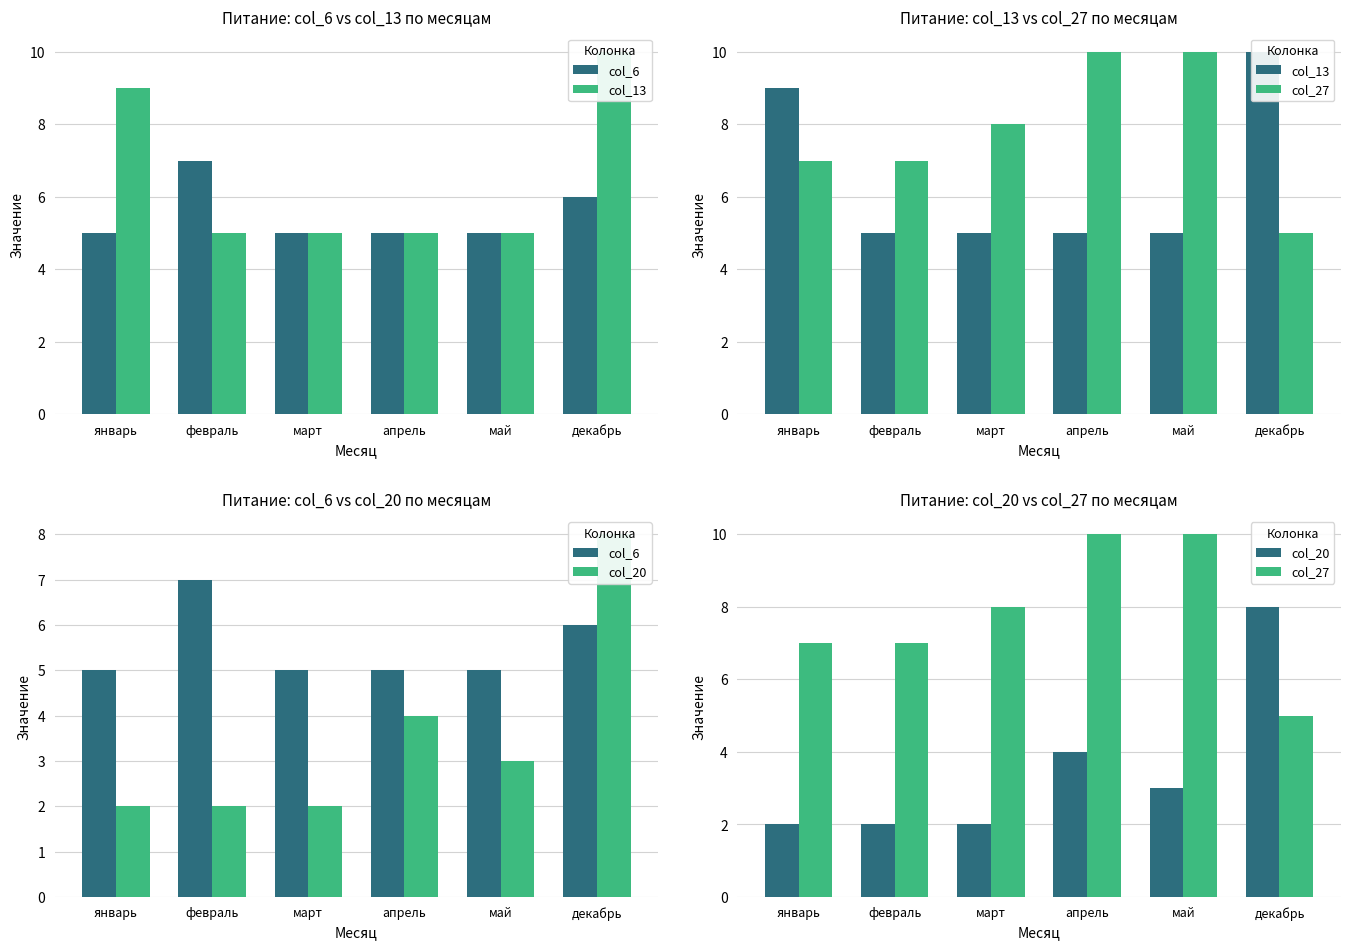

What is the difference between the col_6 values at декабрь and март?

1